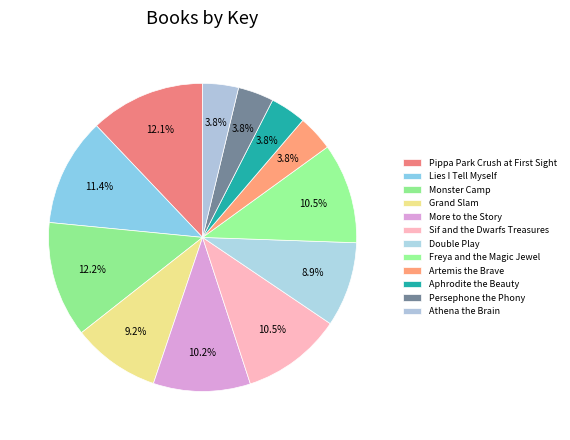

Count the number of slices in the pie.

12